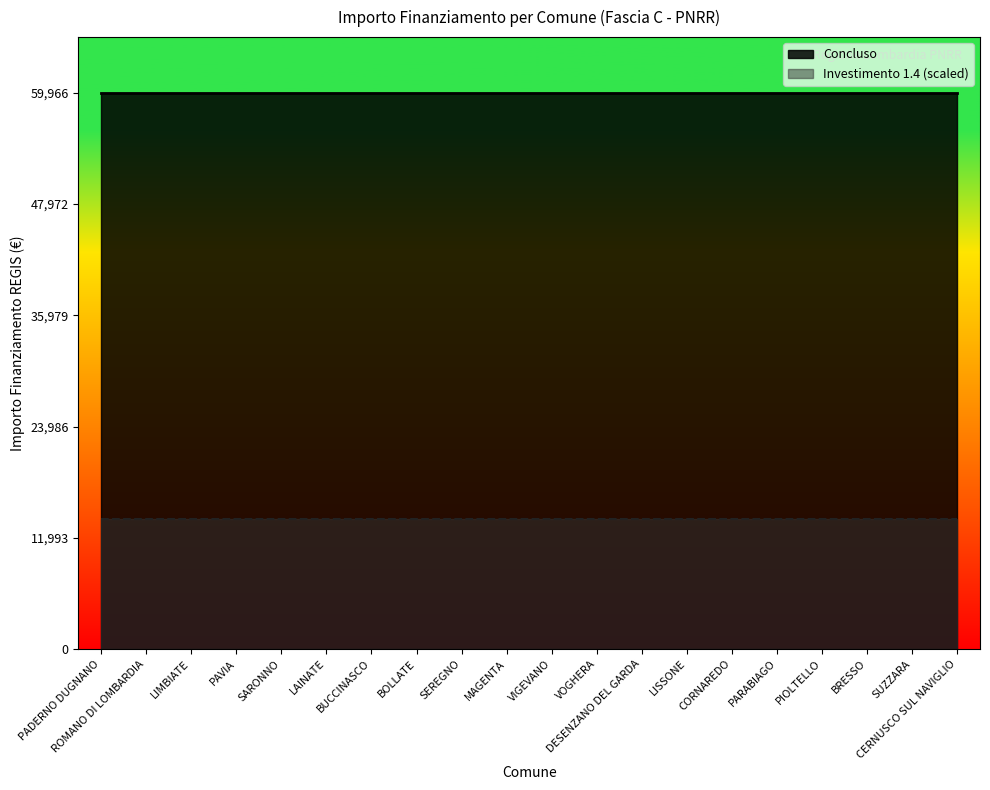

True or false: Investimento 1.4 has a value of 2.5 at PIOLTELLO.

False